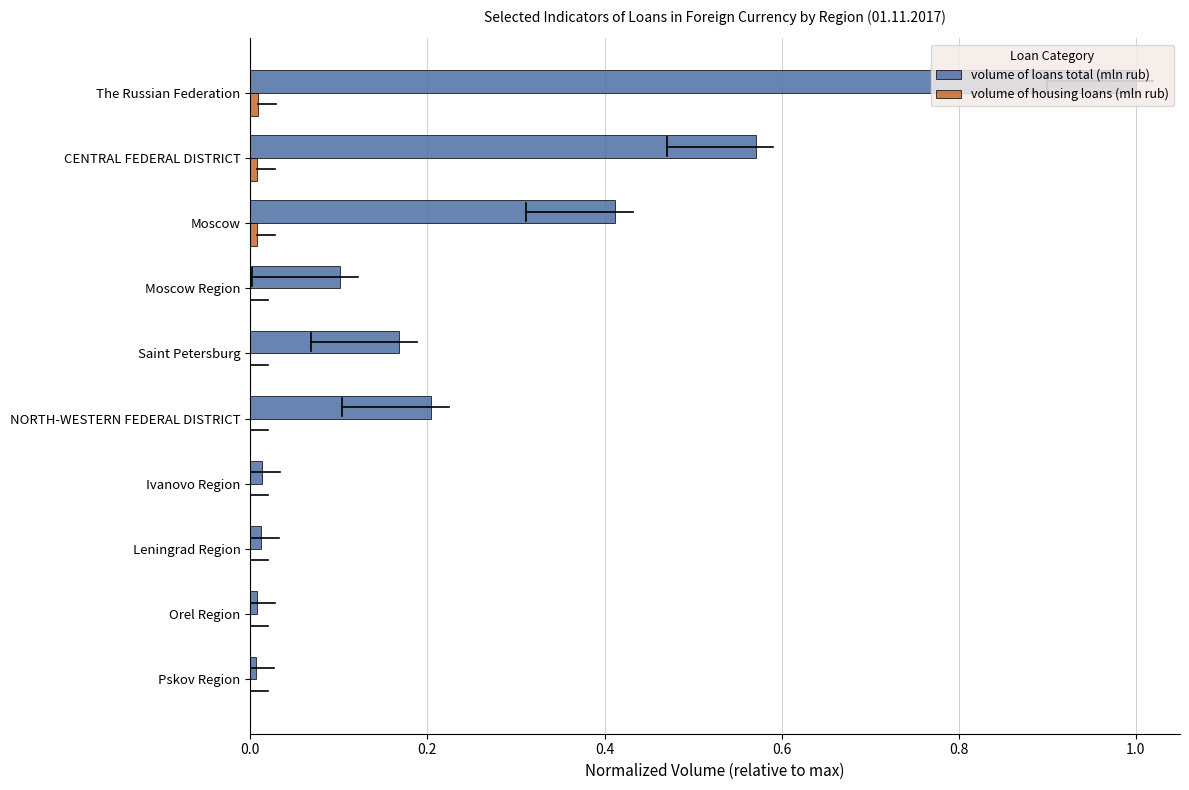

True or false: volume of loans total (mln rub) has a value of 0.0 at Leningrad Region.

True